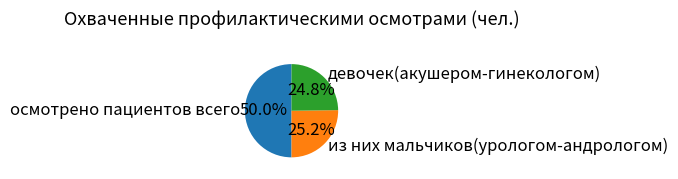

Which has a higher value, осмотрено пациентов всего or из них мальчиков(урологом-андрологом)?

осмотрено пациентов всего